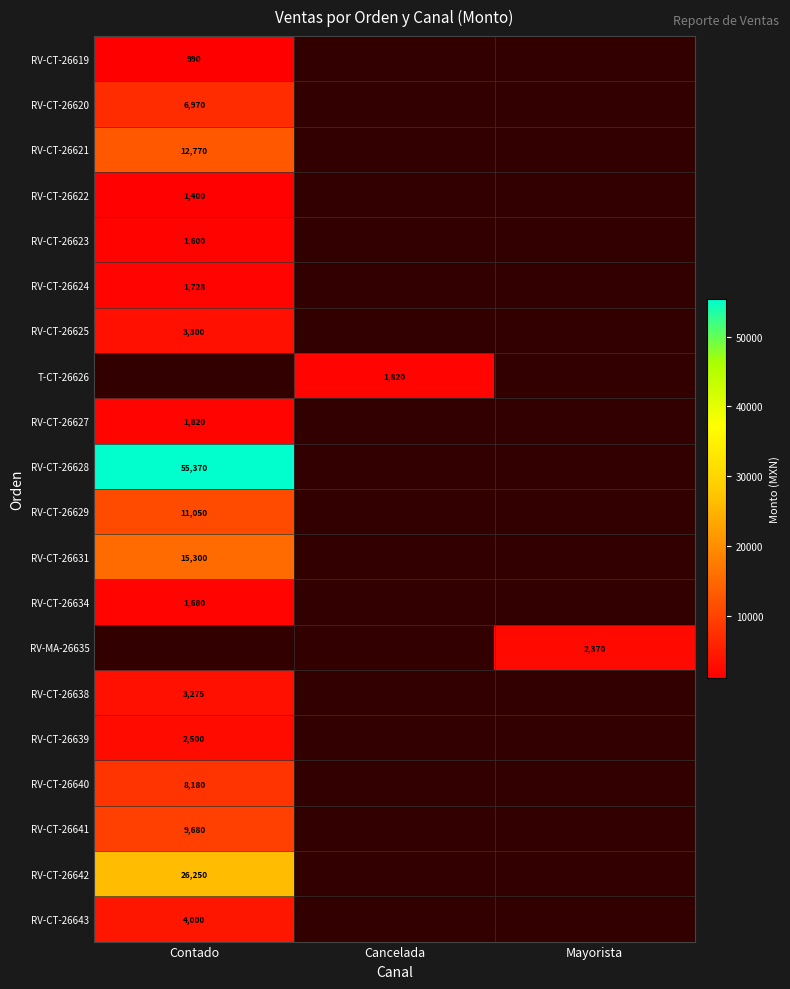

What is the greatest value displayed?

55370.0